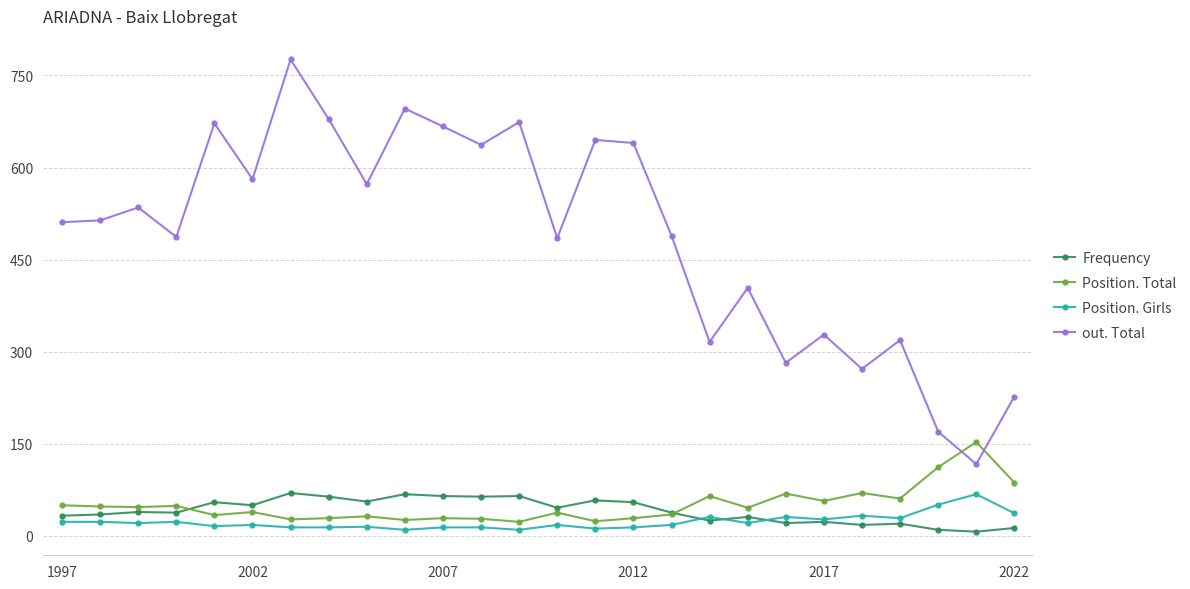

What is the value of the out. Total point at the 6th from the left?

581